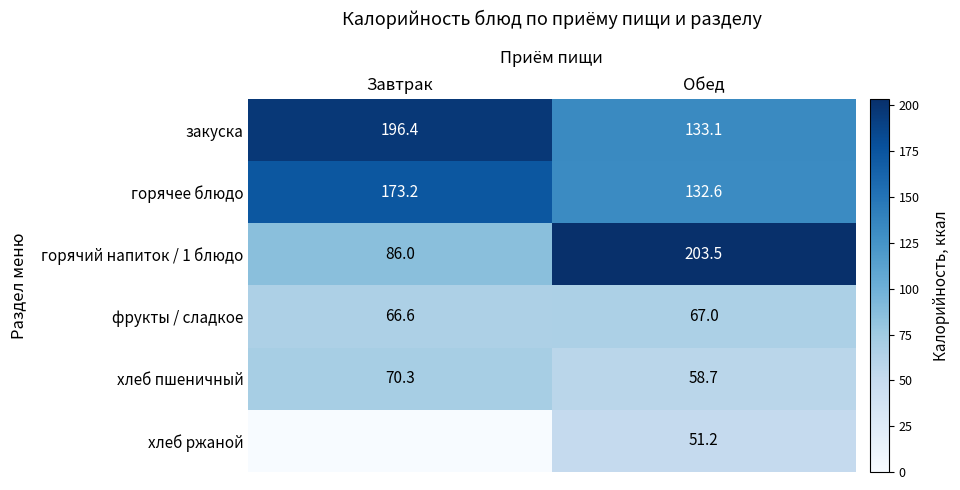

What is the average value of the горячий напиток / 1 блюдо series?

144.8